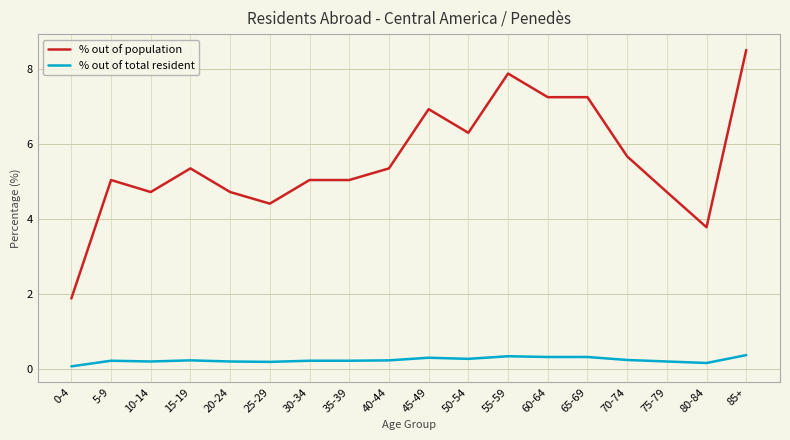

What is the difference between the maximum and minimum values in the % out of total resident series?

0.3